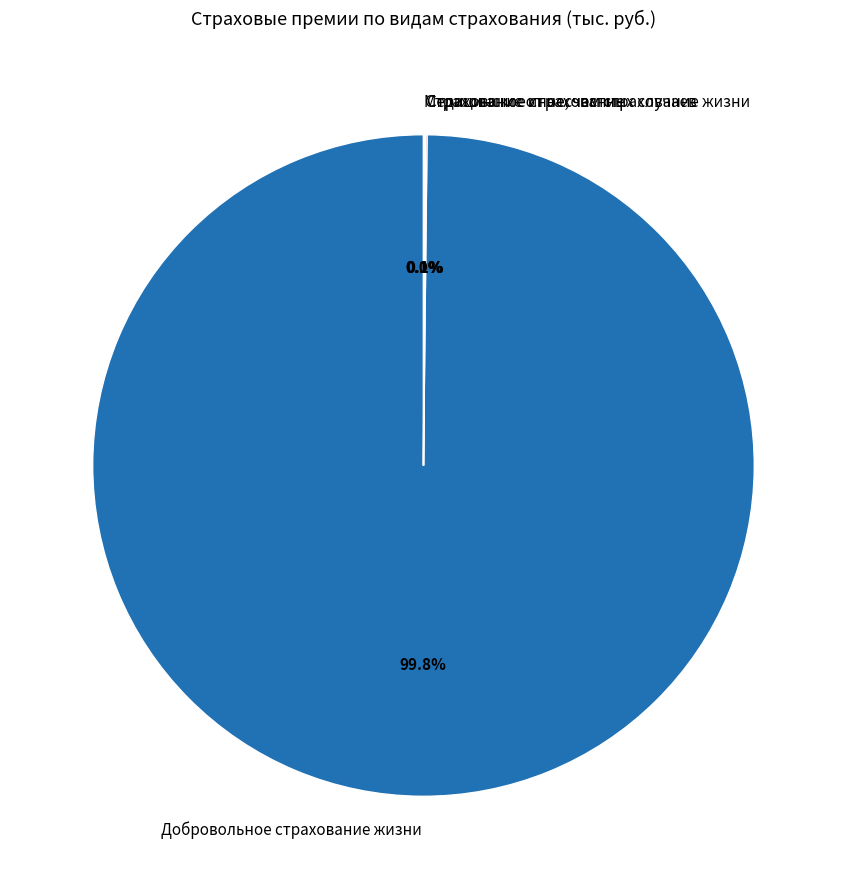

Is there a majority slice in this chart?

Yes